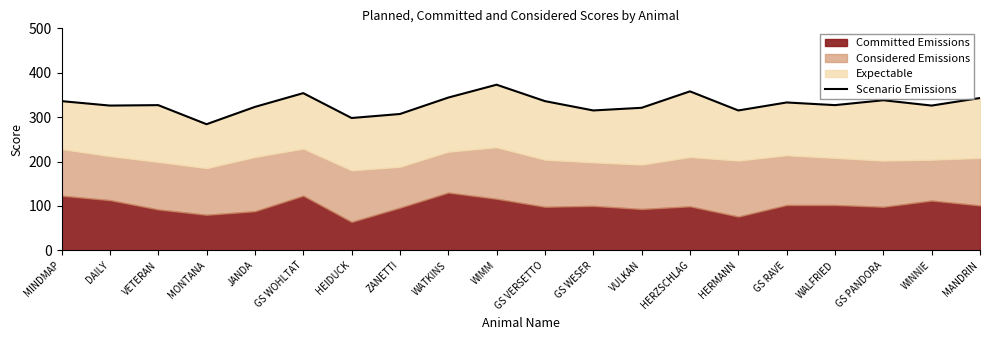

What is the sum of the values at HERMANN and GS PANDORA?

653